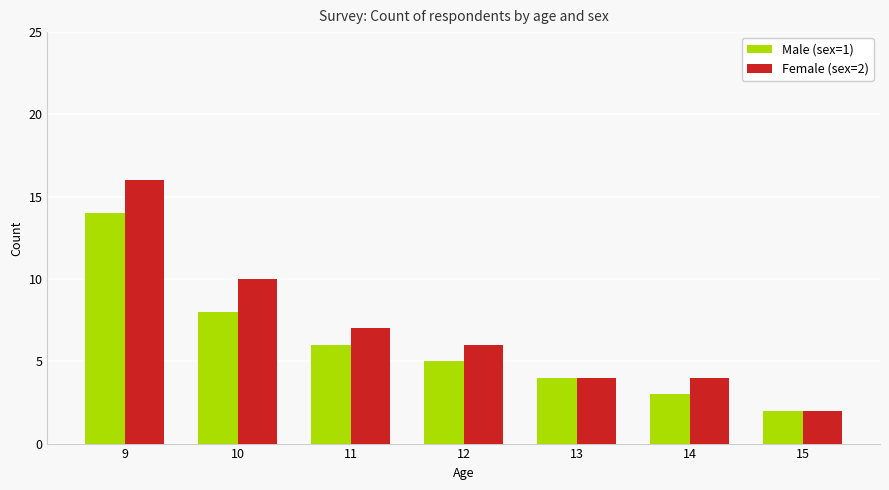

Reading right to left, transcribe all the data shown in this chart.

Male (sex=1): 2	3	4	5	6	8	14
Female (sex=2): 2	4	4	6	7	10	16